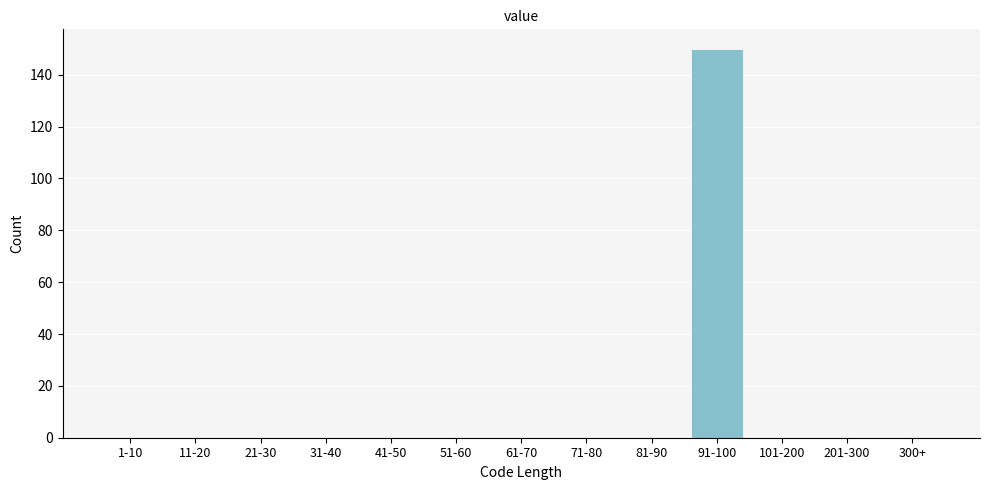

Reading left to right, transcribe all the data shown in this chart.

1-10=0	11-20=0	21-30=0	31-40=0	41-50=0	51-60=0	61-70=0	71-80=0	81-90=0	91-100=150	101-200=0	201-300=0	300+=0